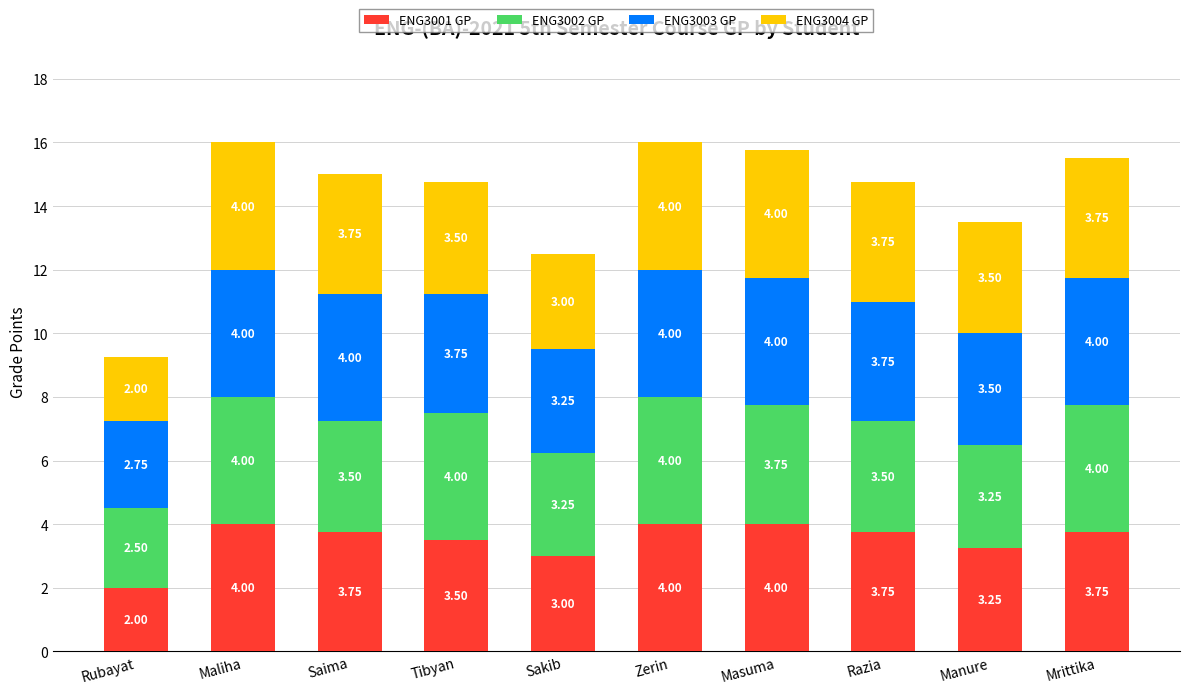

Where does the ENG3001 GP series first go above 3?

Maliha